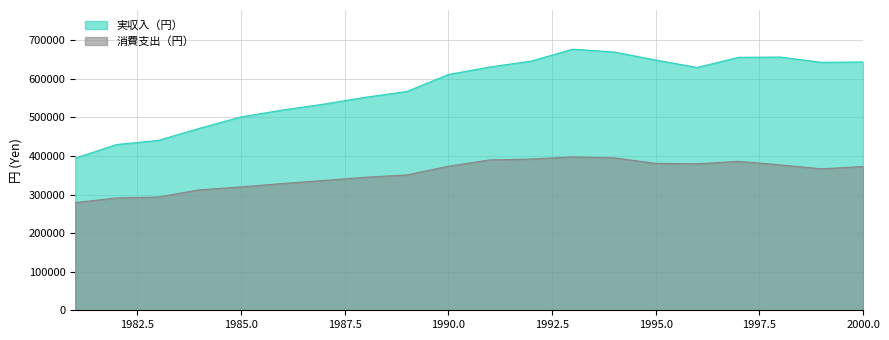

At which label does 消費支出（円） reach its minimum?

1981